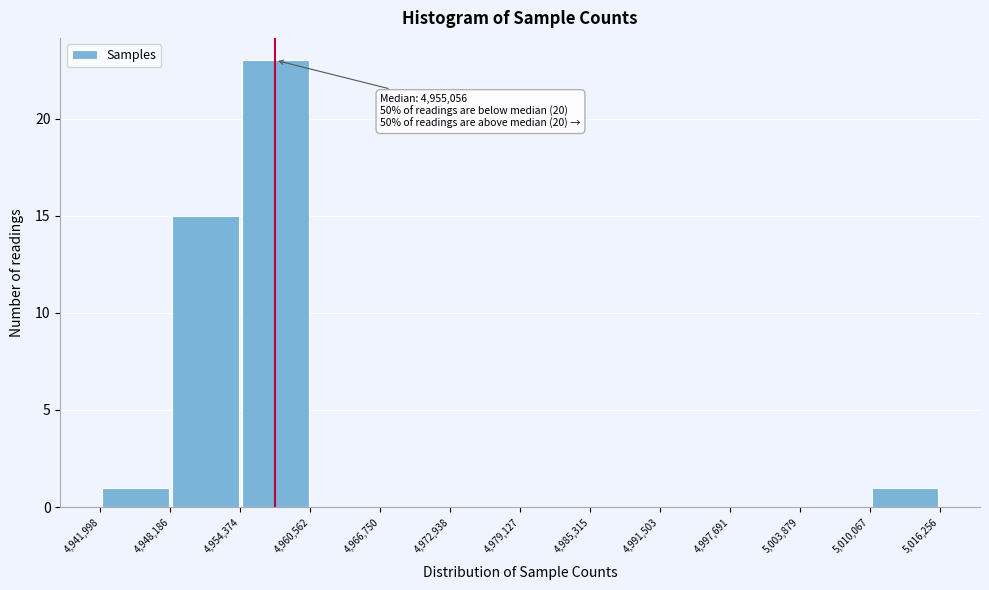

Over which range of the x-axis is the bar tallest?

4,954,374 to 4,960,562